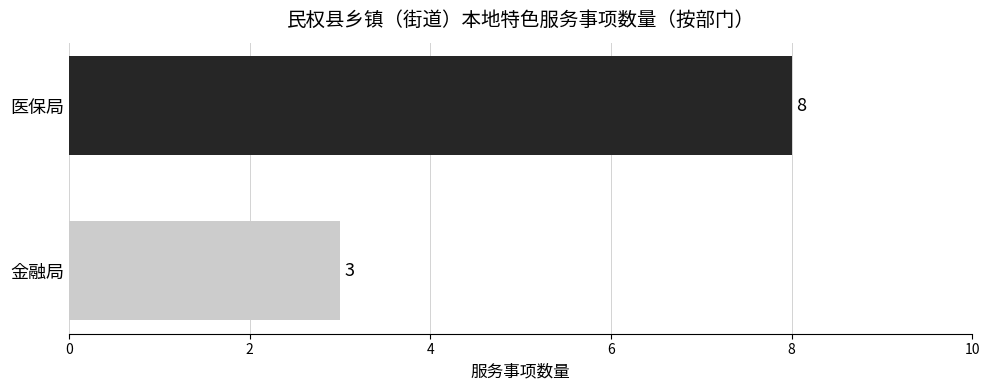

The value at 金融局 is 3. True or false?

True